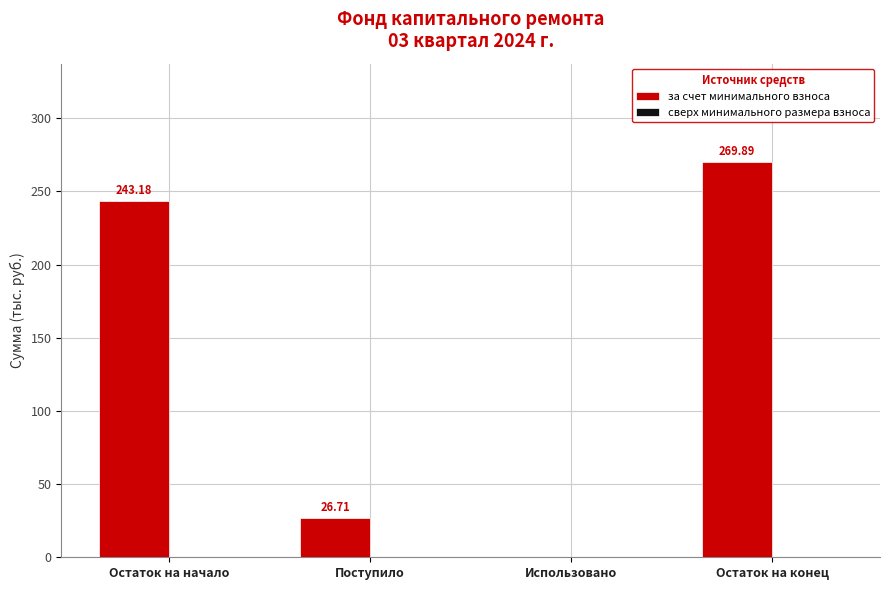

What is the sum of all values?

539.8